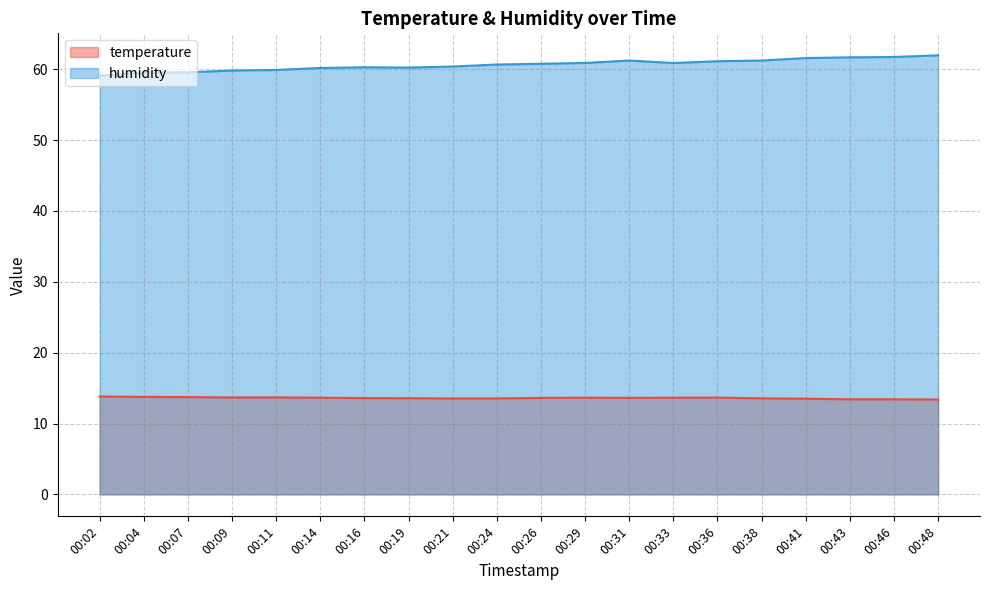

What is the value of the temperature point at the 7th from the left?

13.6